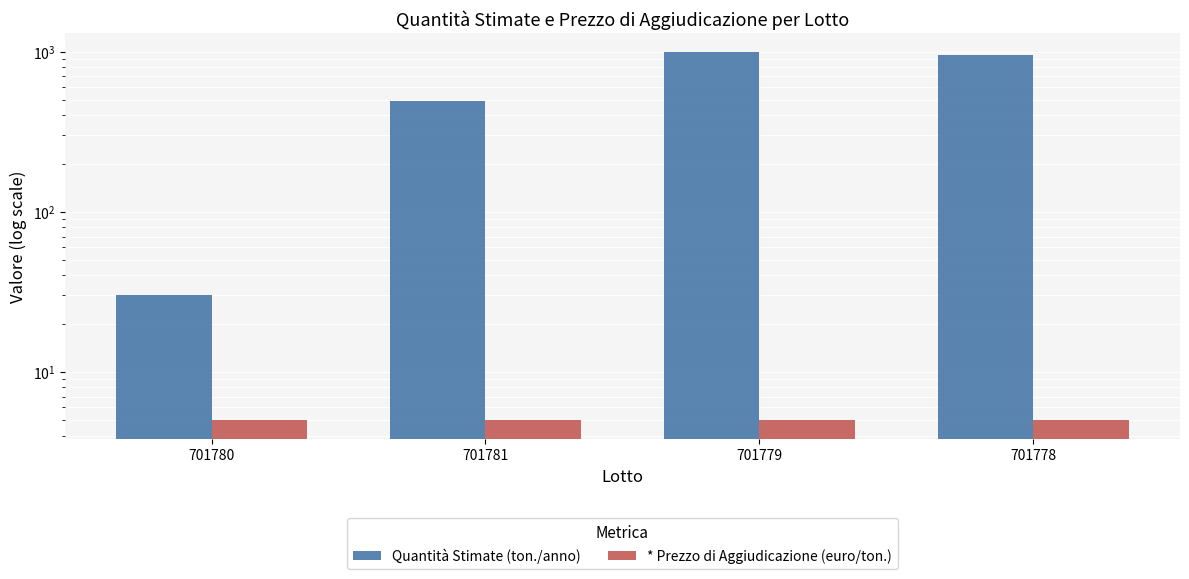

How many data points in Quantità Stimate (ton./anno) are above 950?

1